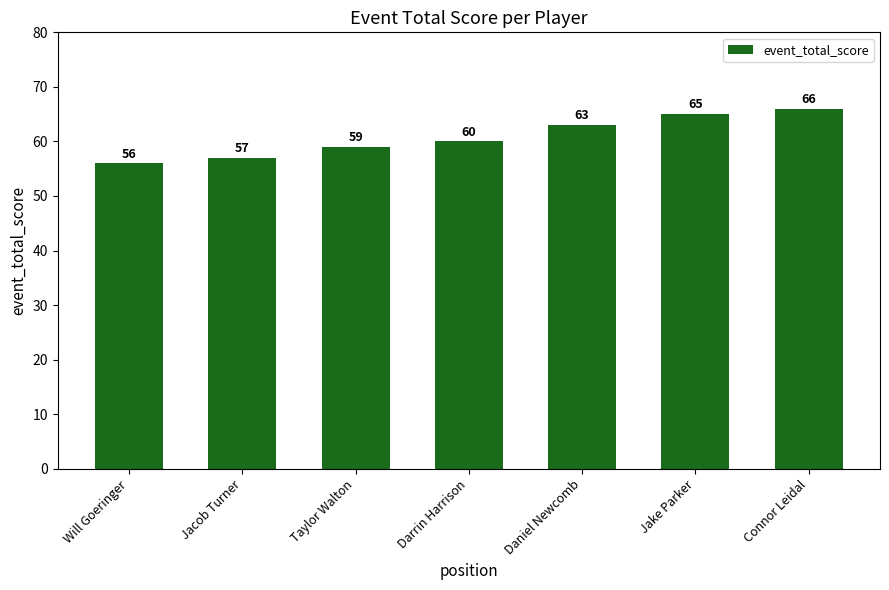

What is the label of the 1st bar from the right?

Connor Leidal